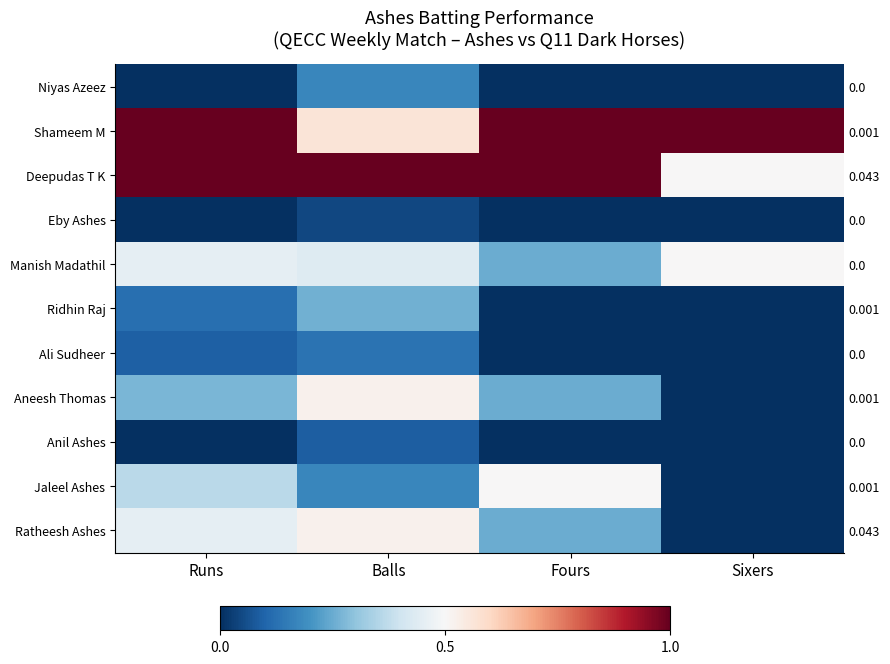

The value of Anil Ashes at Runs is 0.0. True or false?

False